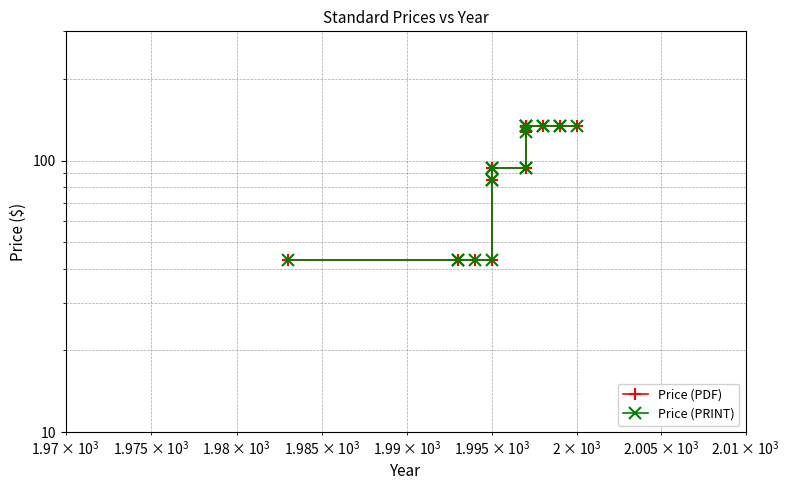

True or false: Price (PDF) and Price (PRINT) intersect in this chart.

False